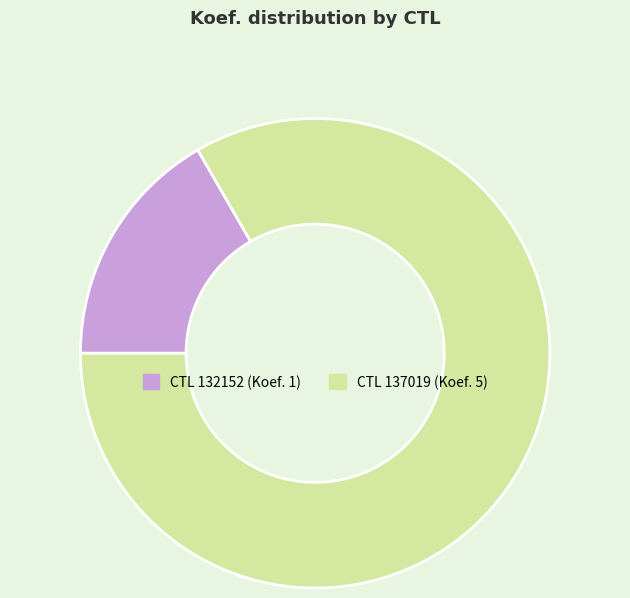

Is there any slice that represents more than half of the pie?

Yes